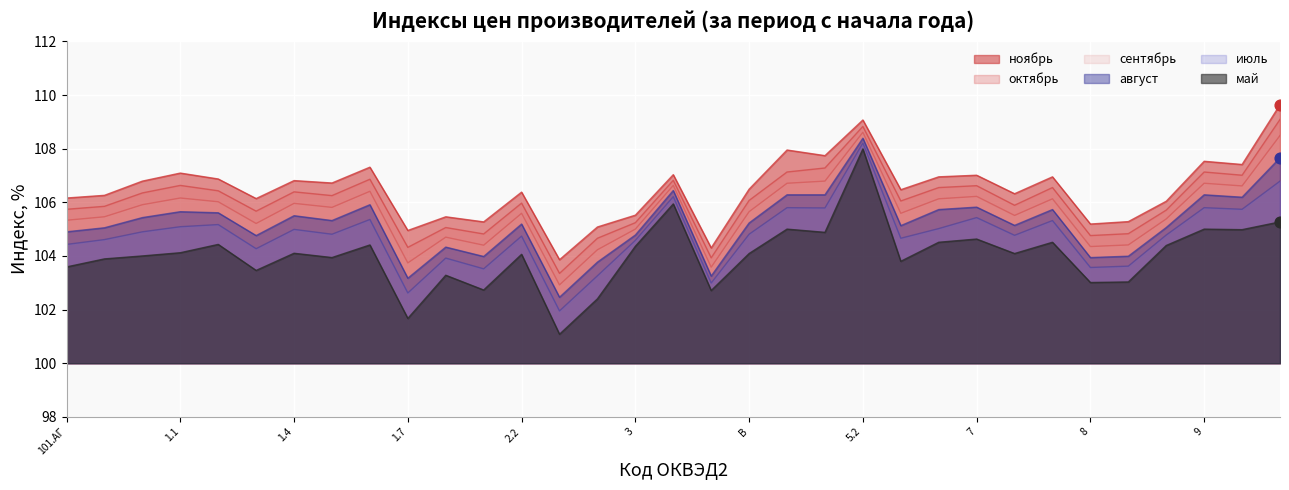

Which series has the largest total across all categories?

ноябрь